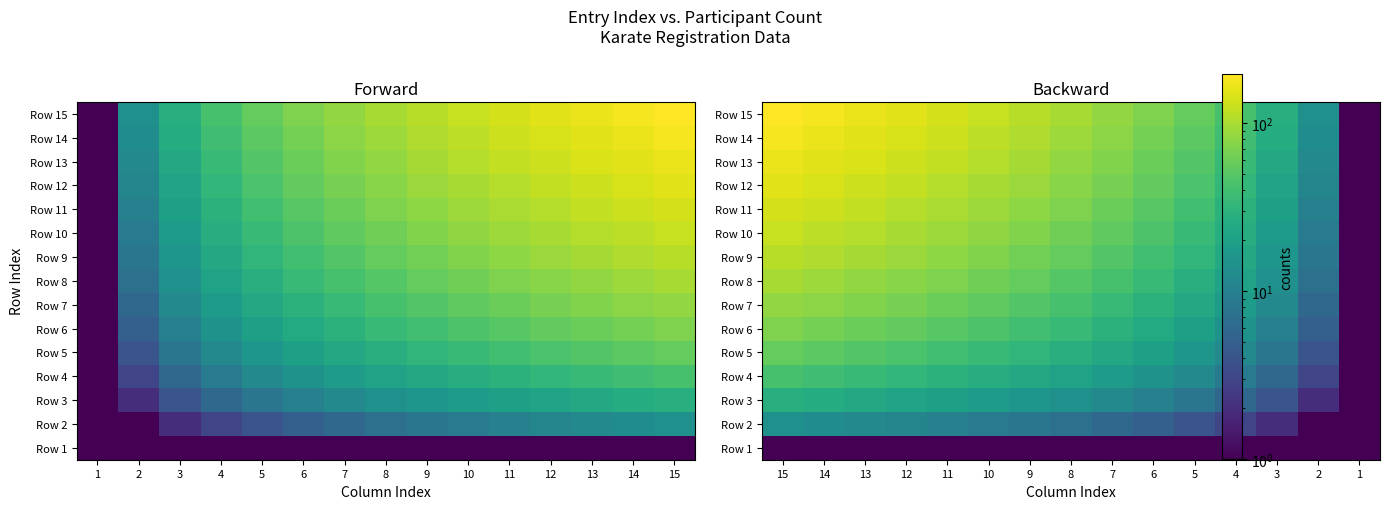

Read the Row 11 value at 8.

70.0